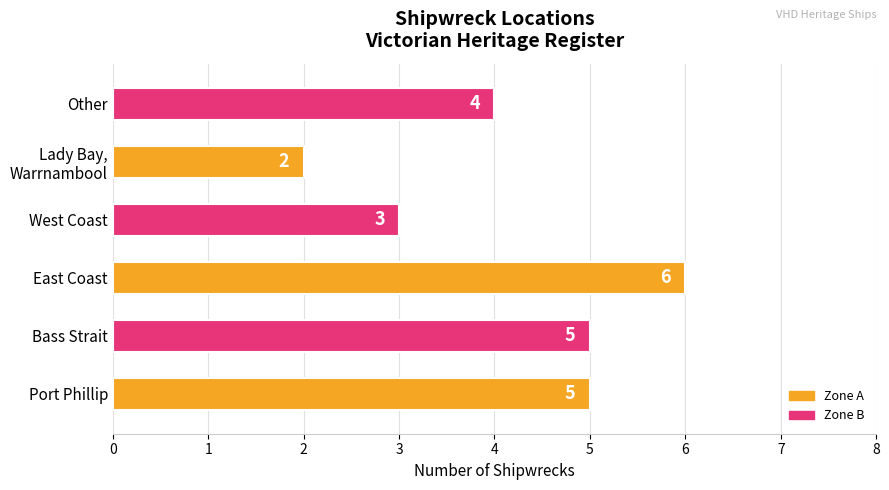

How many bars are there in total?

6